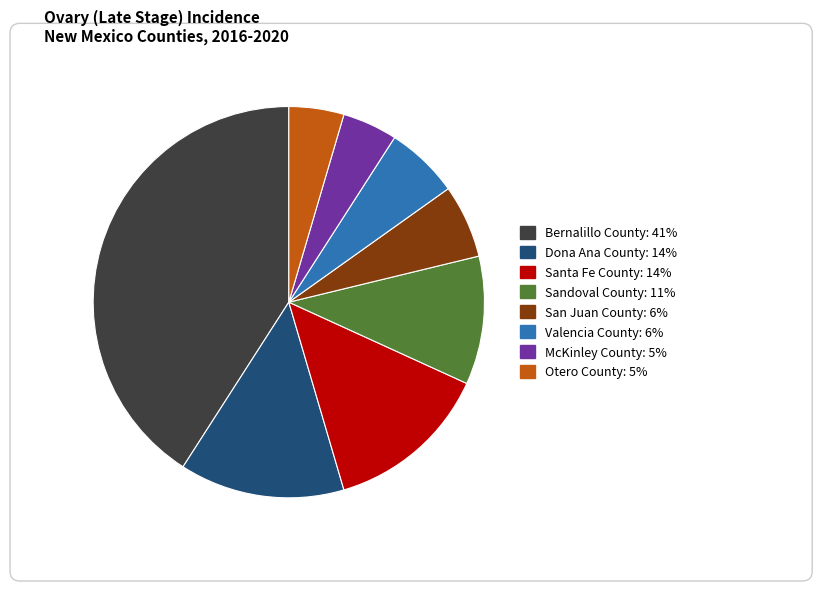

Is it true that Sandoval County is 11% of the pie?

True